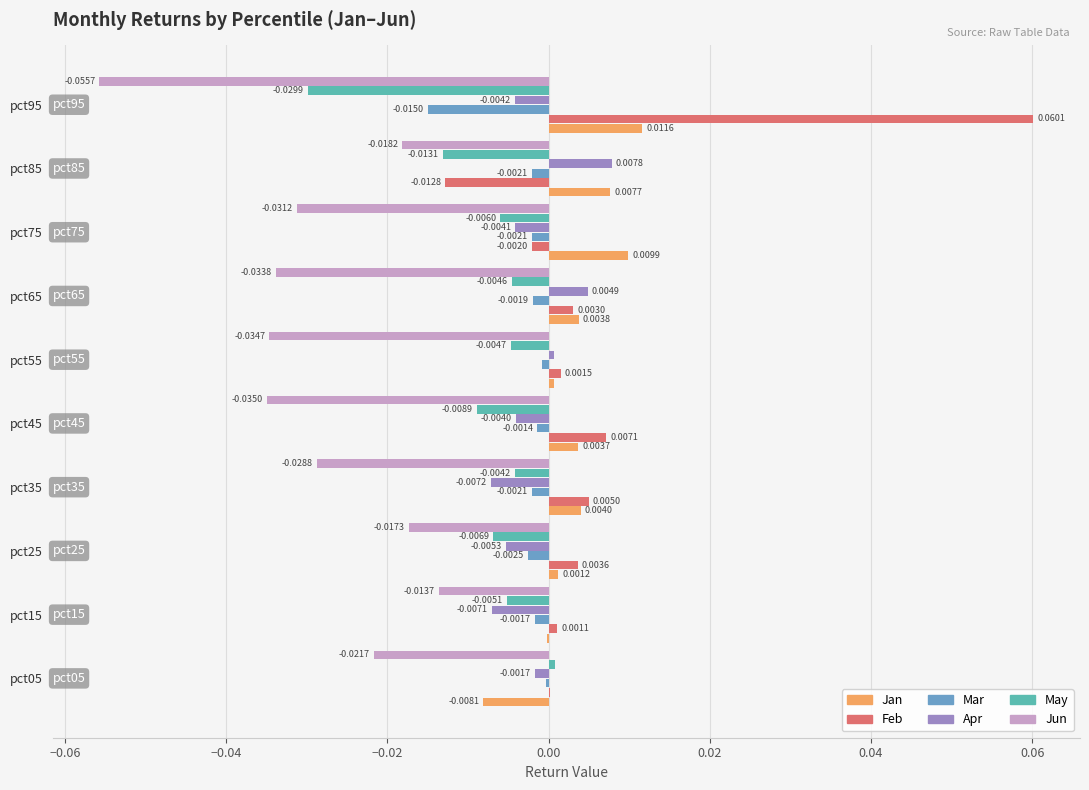

Which series has the largest total across all categories?

Feb